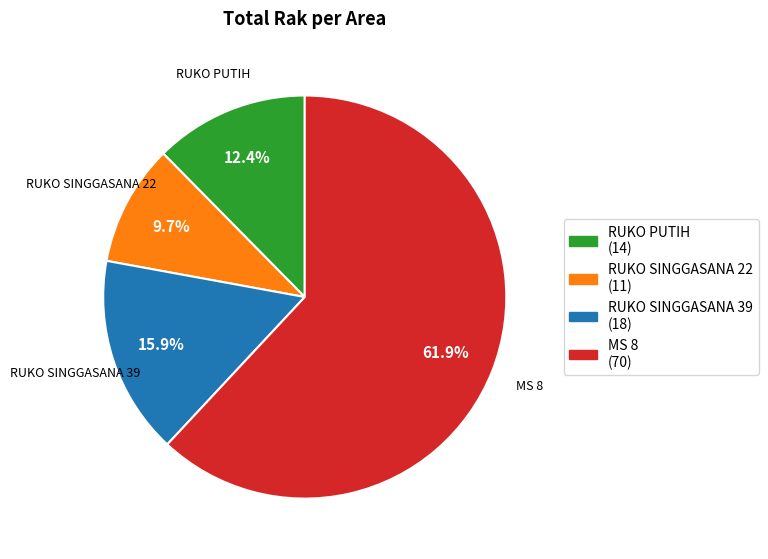

Approximately how many times larger is the value at RUKO SINGGASANA 39 compared to RUKO PUTIH?

1.3